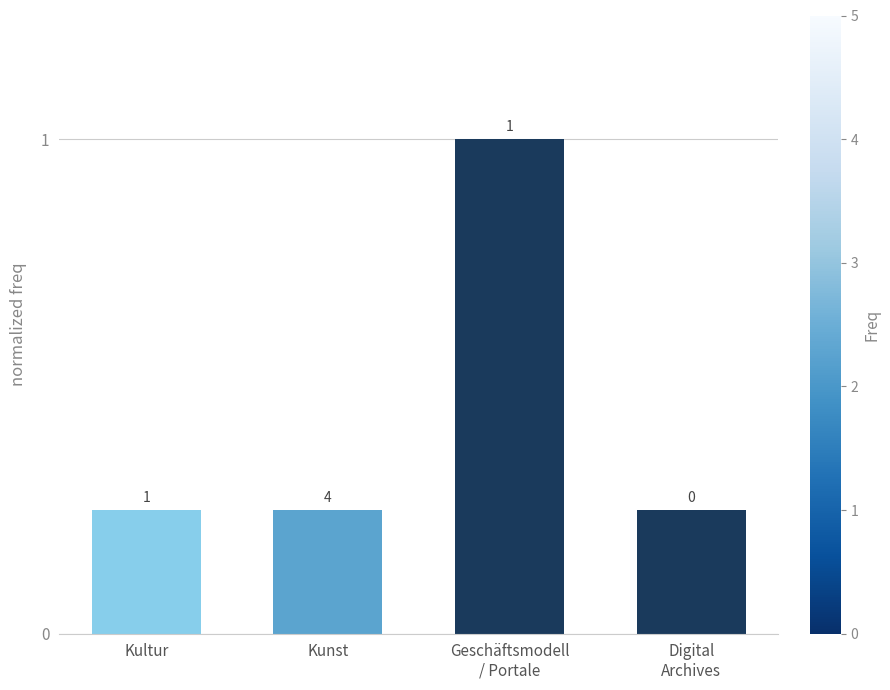

What position from the right is Kultur?

4